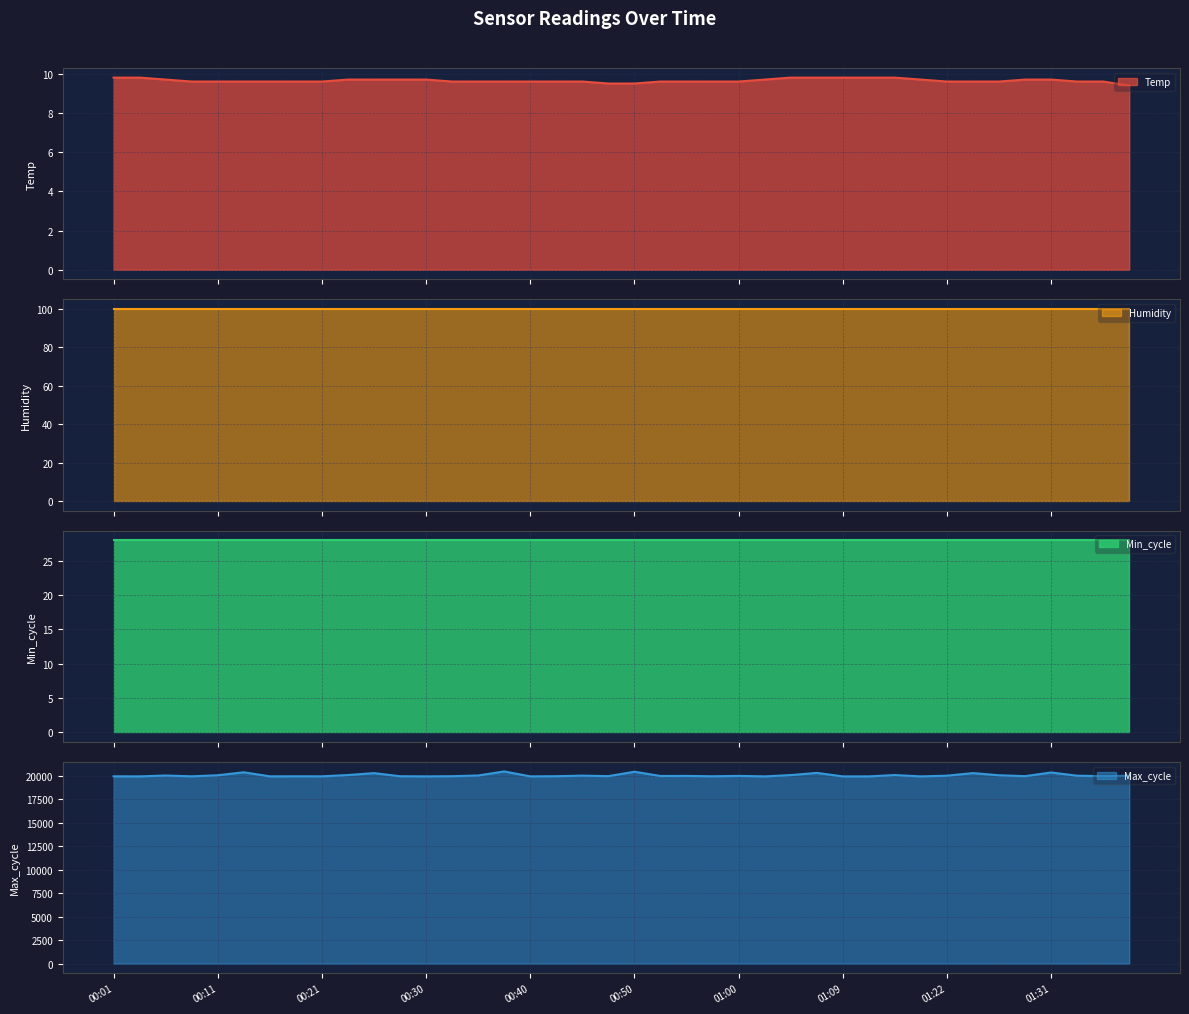

At which label does Temp reach its peak?

00:01